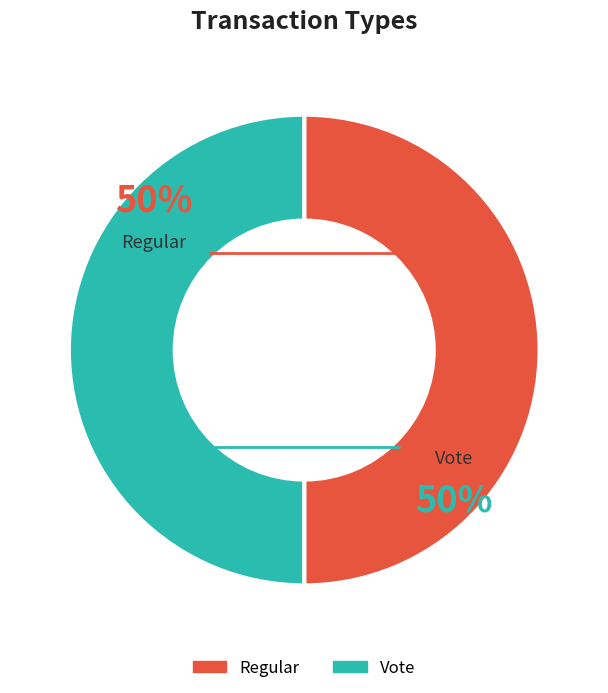

The Regular slice represents 56% of the pie. True or false?

False